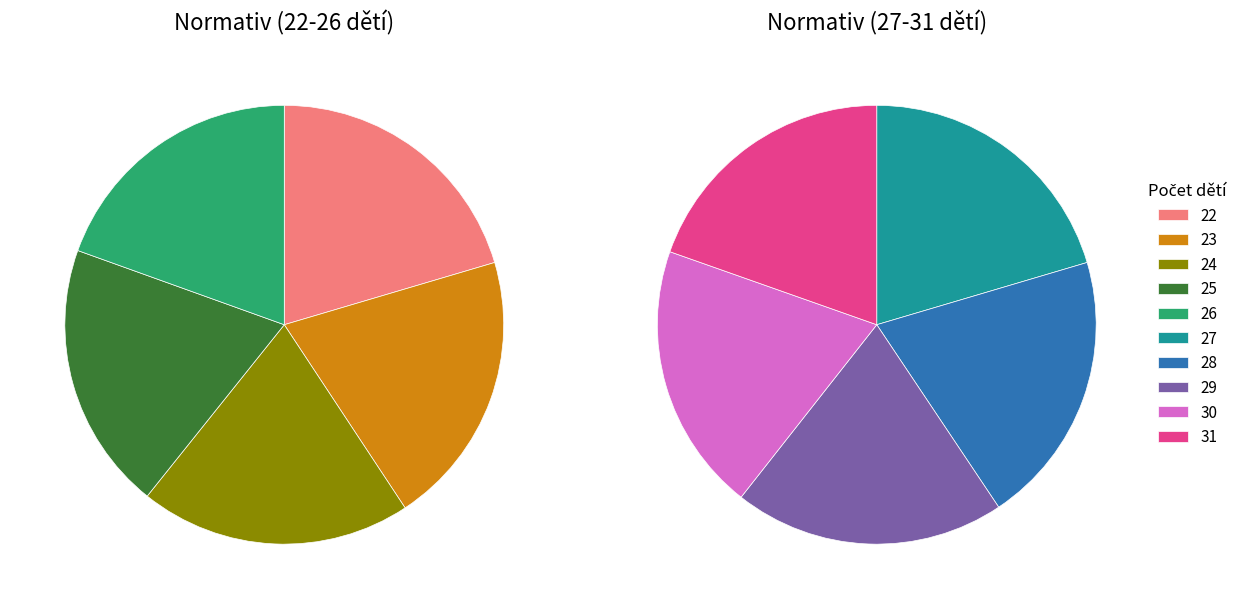

Does 28 represent more than half of the total?

No